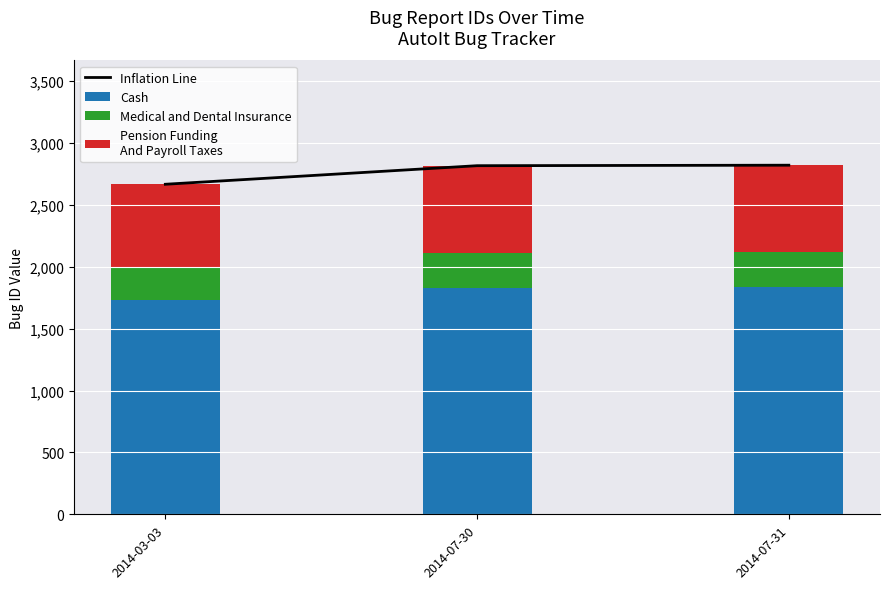

At which label is Pension Funding
And Payroll Taxes closest to 686?

2014-03-03